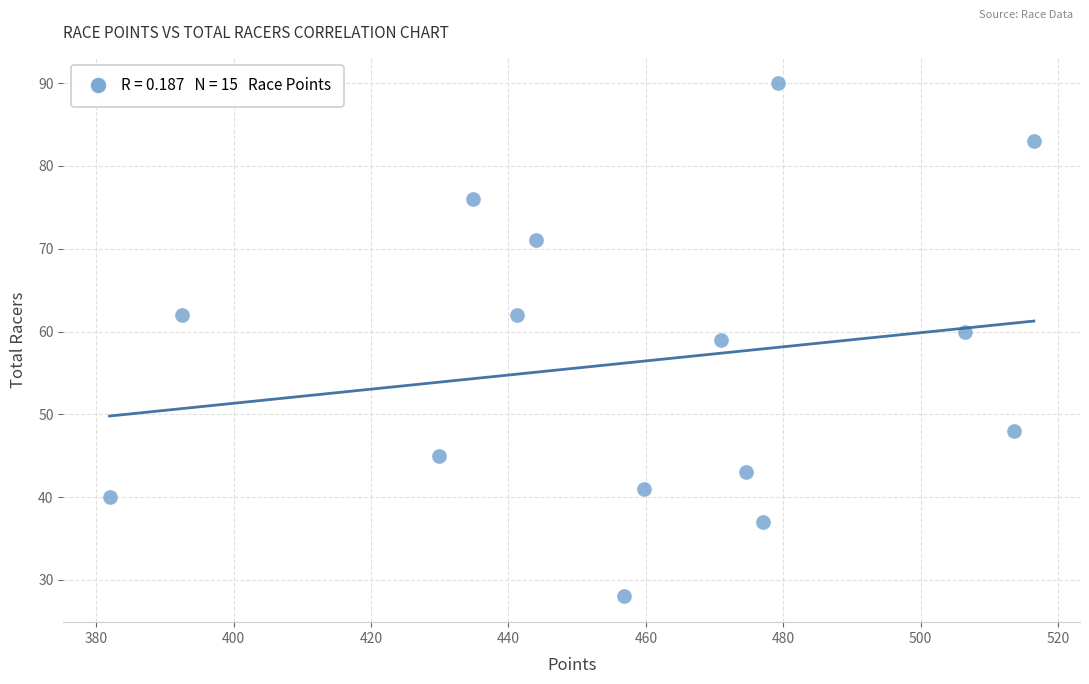

What is the range of Y values (max minus min)?

62